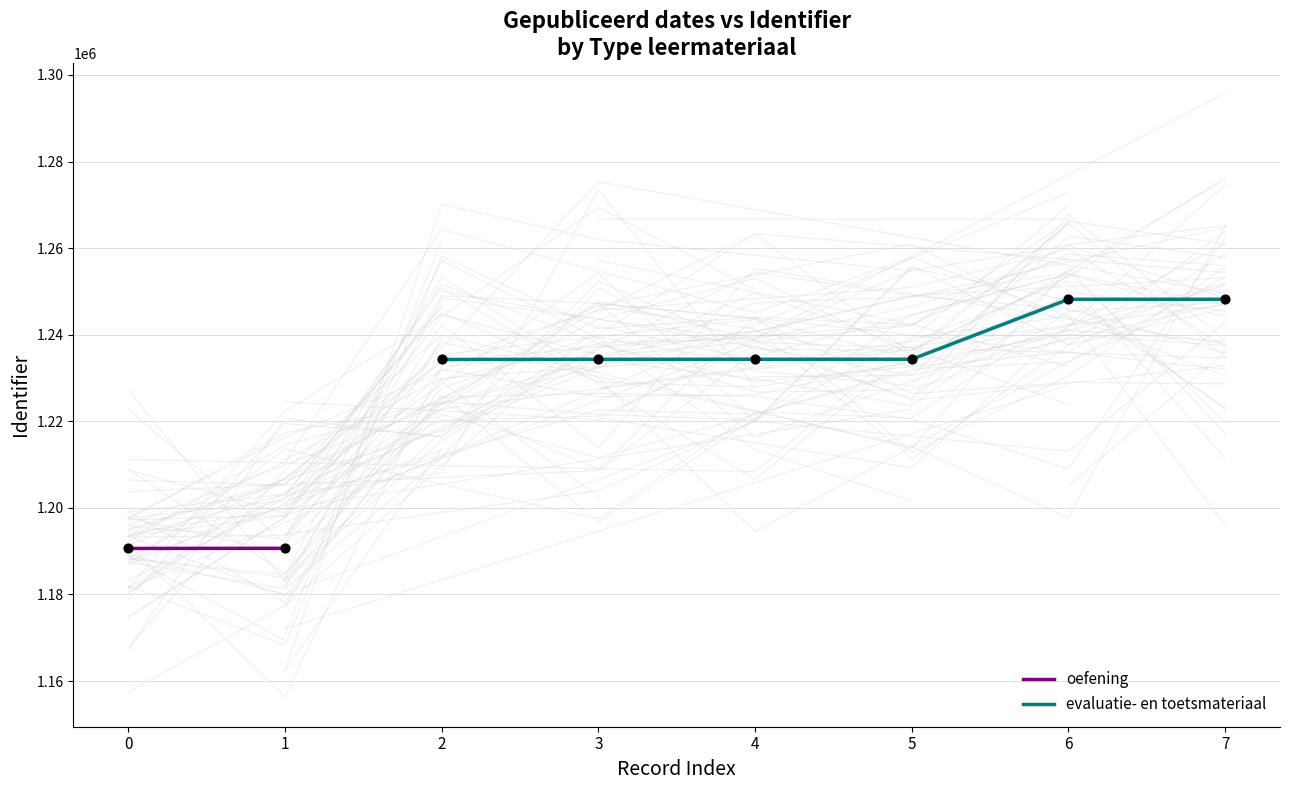

What is the maximum value for evaluatie- en toetsmateriaal?

1248184